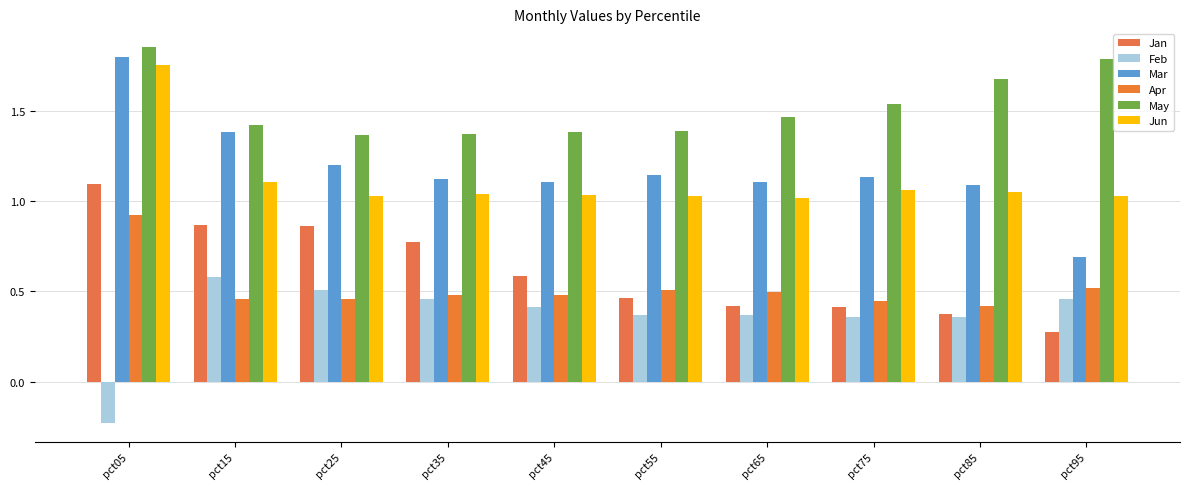

How many bars are there in each group?

6